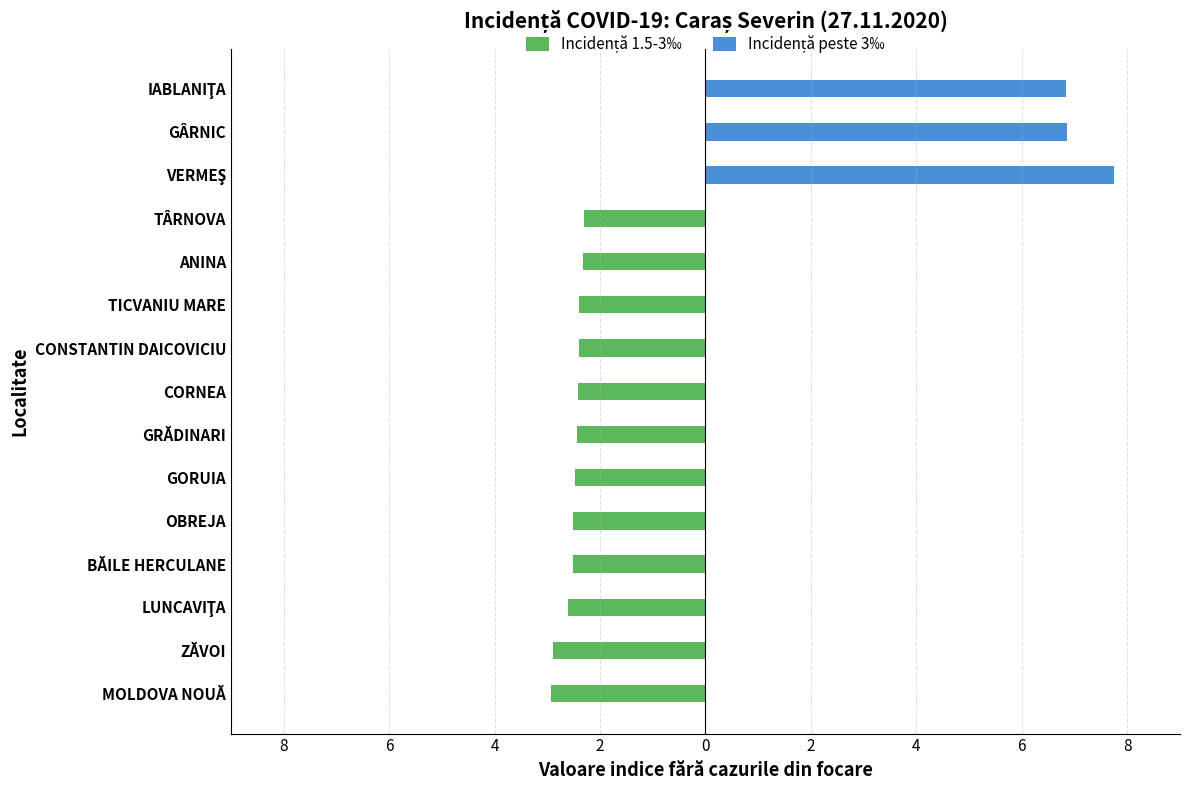

The value of Incidență peste 3‰ at OBREJA is 2.6. True or false?

False